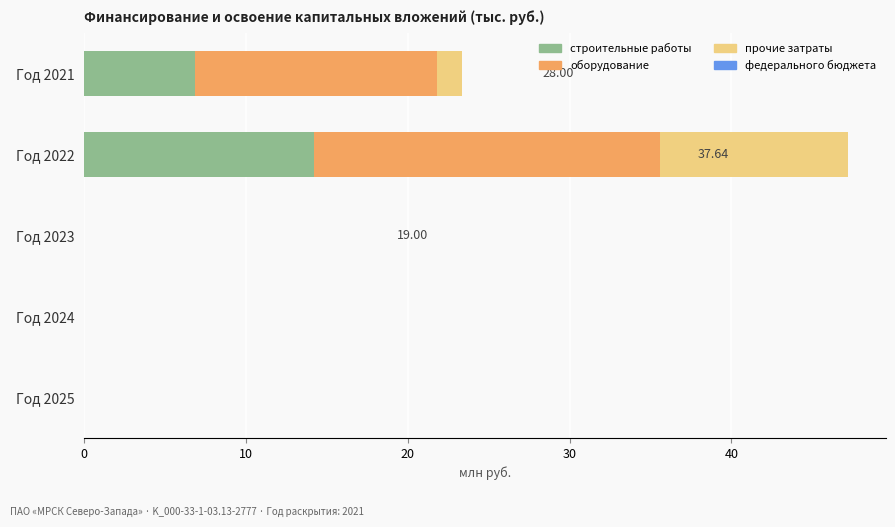

What is the sum of all строительные работы values?

21.0